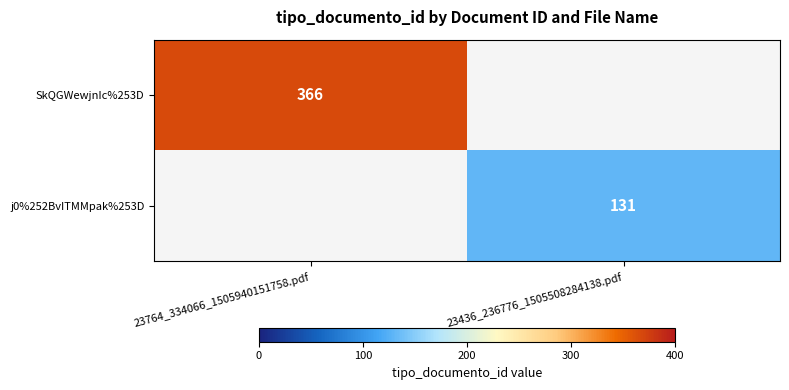

The j0%252BvITMMpak%253D series shows 131 at 23436_236776_1505508284138.pdf. True or false?

True